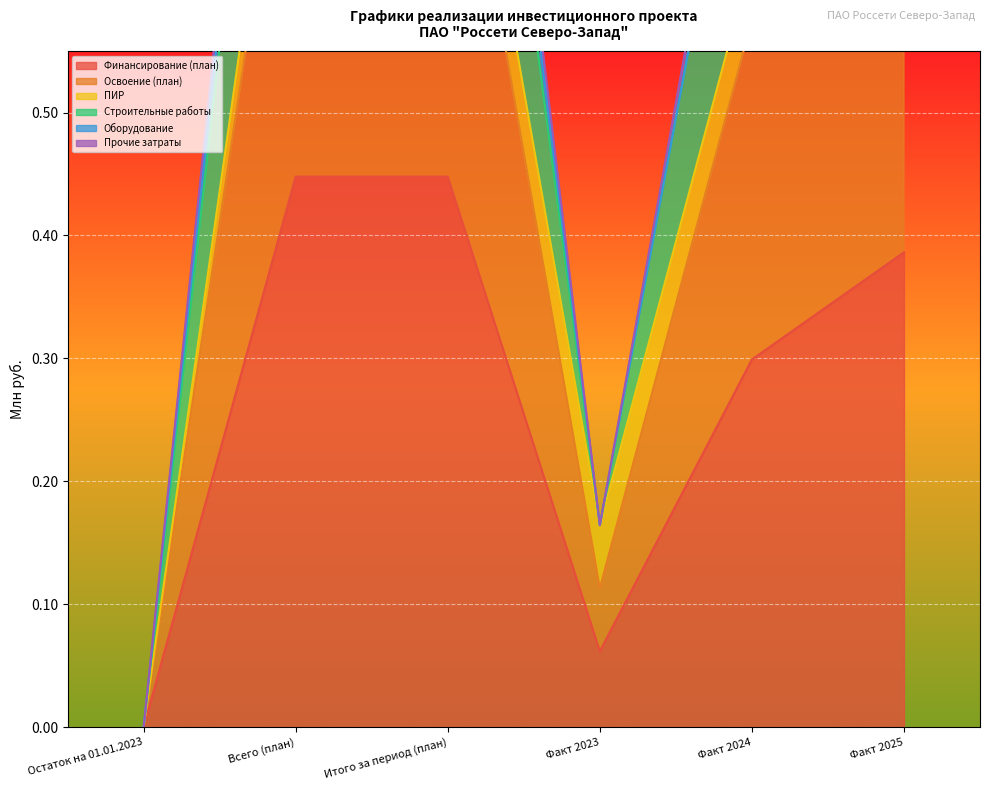

At which label does Финансирование (план) reach its minimum?

Остаток на 01.01.2023